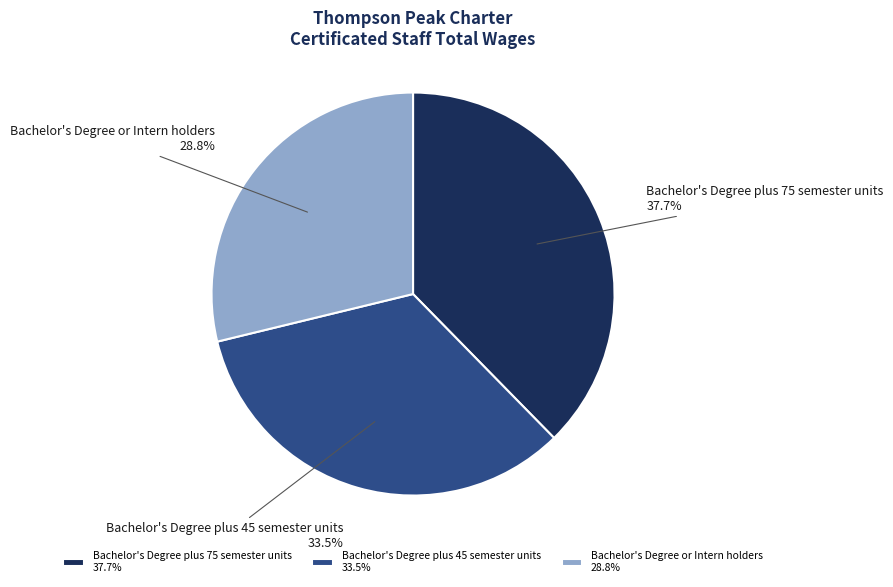

Is Bachelor's Degree plus 45 semester units the majority of the pie?

No